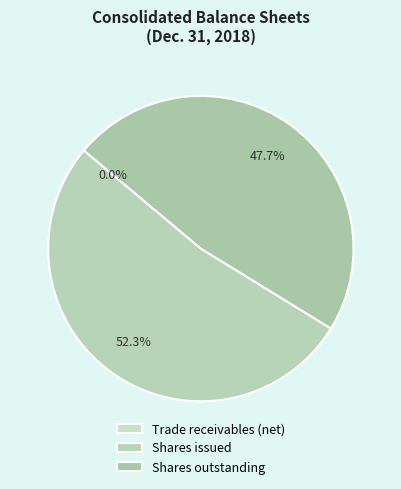

Count the number of slices in the pie.

3